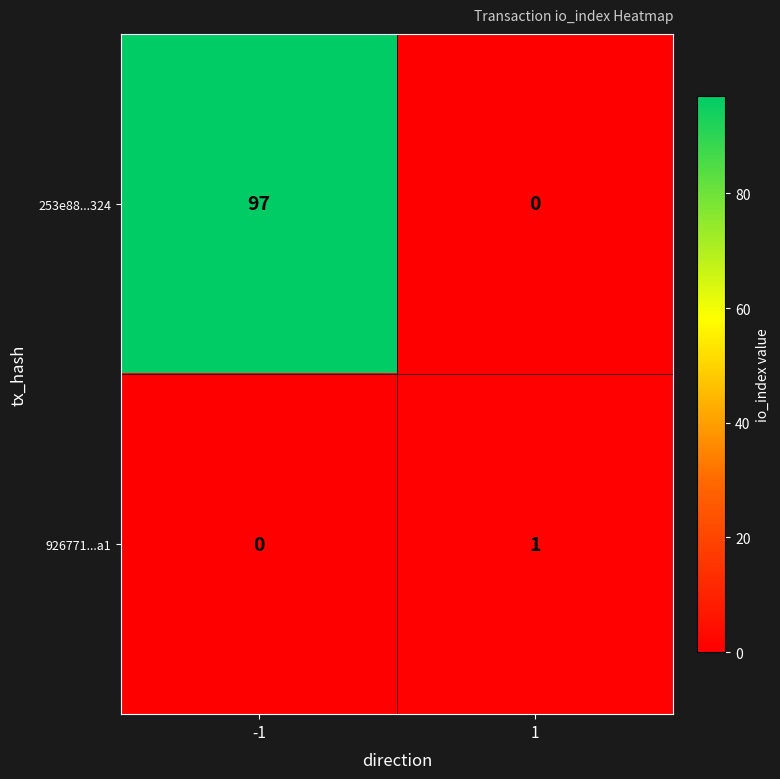

At which category is the sum across all series the highest?

-1